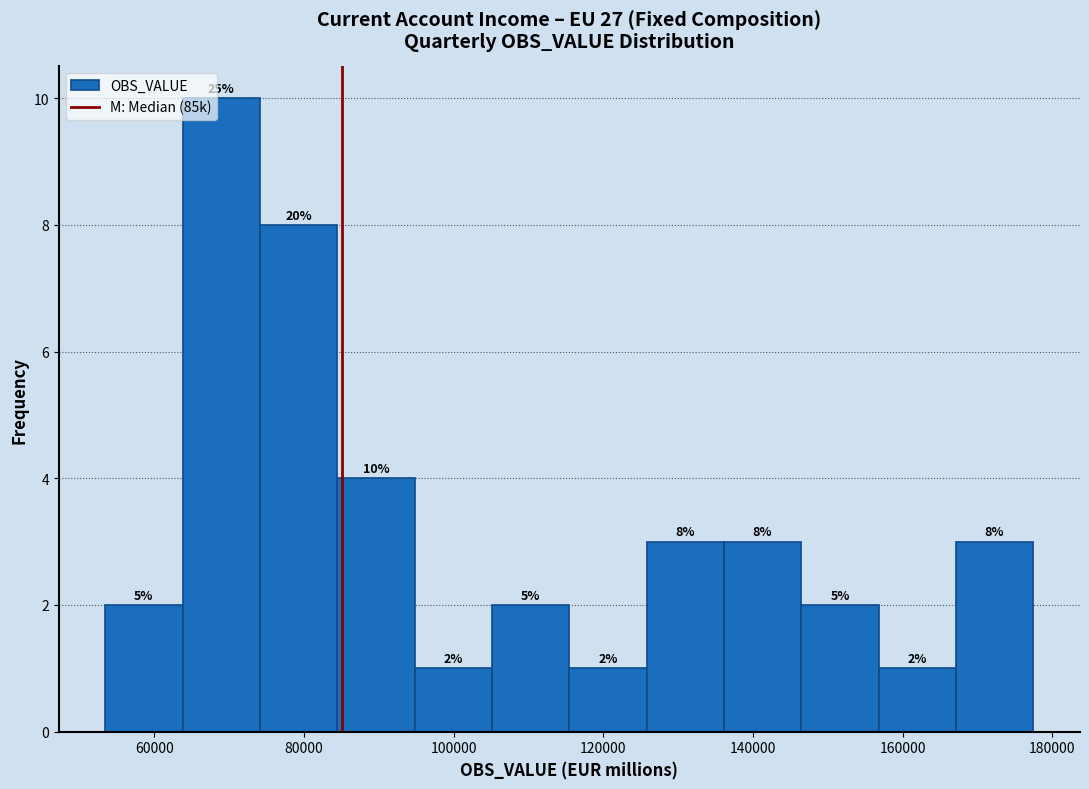

Over which range of the x-axis is the bar tallest?

64000 to 74000